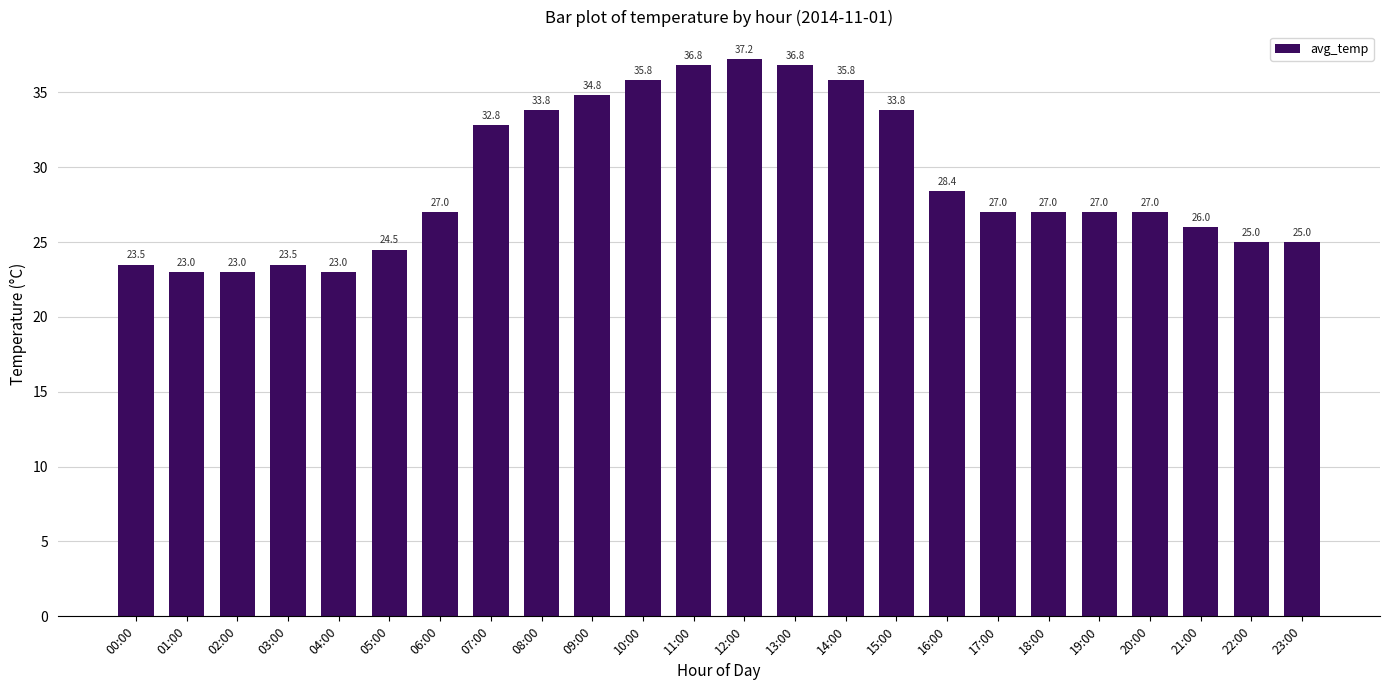

How many distinct data groups are displayed?

1